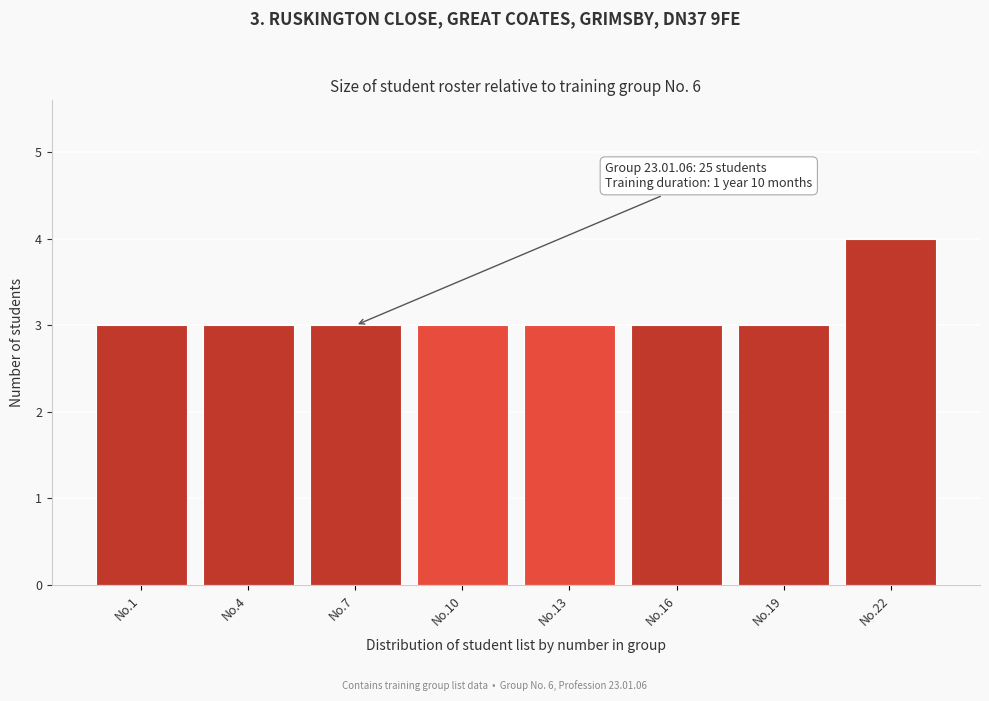

Reading right to left, transcribe all the data shown in this chart.

No.22=4	No.19=3	No.16=3	No.13=3	No.10=3	No.7=3	No.4=3	No.1=3